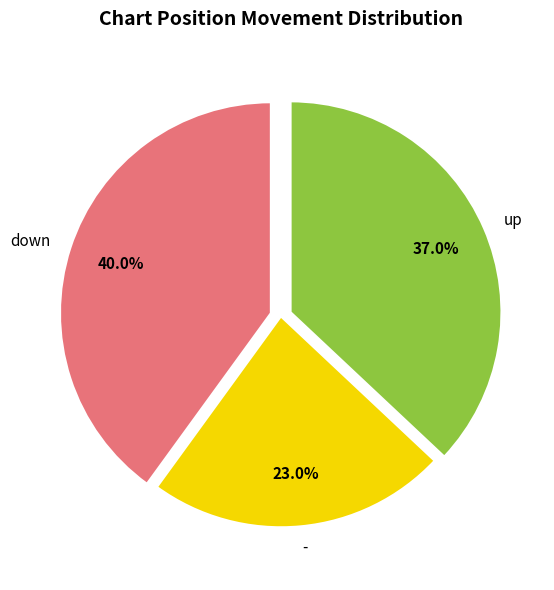

Is there any slice that represents more than half of the pie?

No